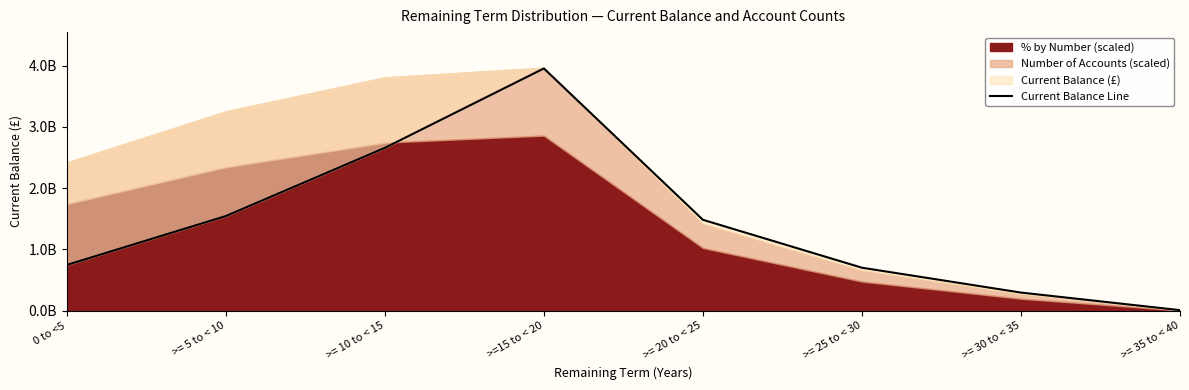

What is the label of the 1st point from the left?

0 to <5